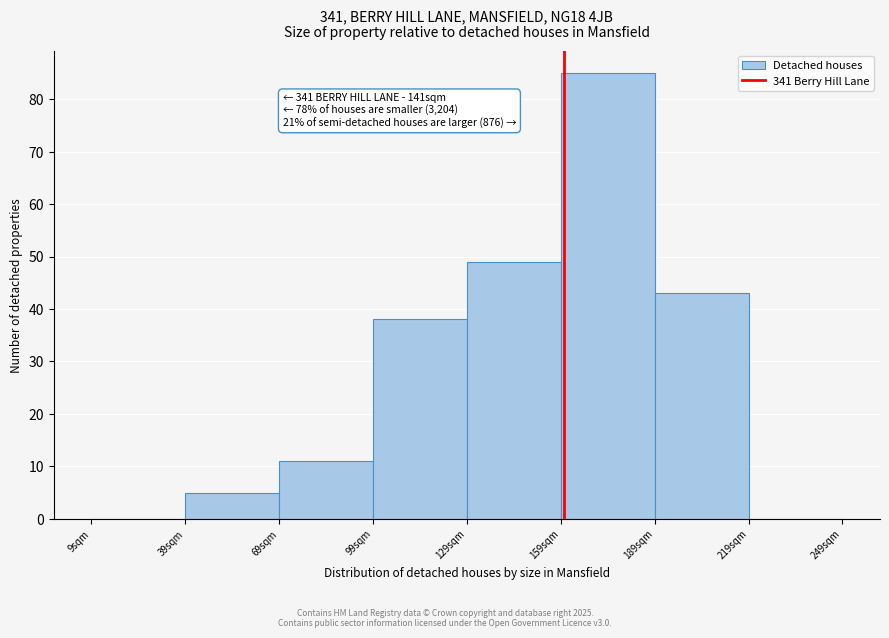

Reading left to right, list all the values displayed in this chart.

9sqm=0	39sqm=5	69sqm=11	99sqm=38	129sqm=49	159sqm=85	189sqm=43	219sqm=0